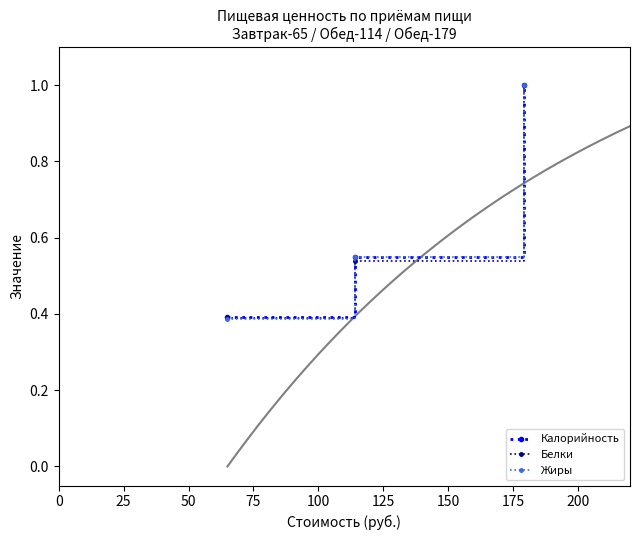

Is it true that Калорийность equals 0.4 at 0?

True